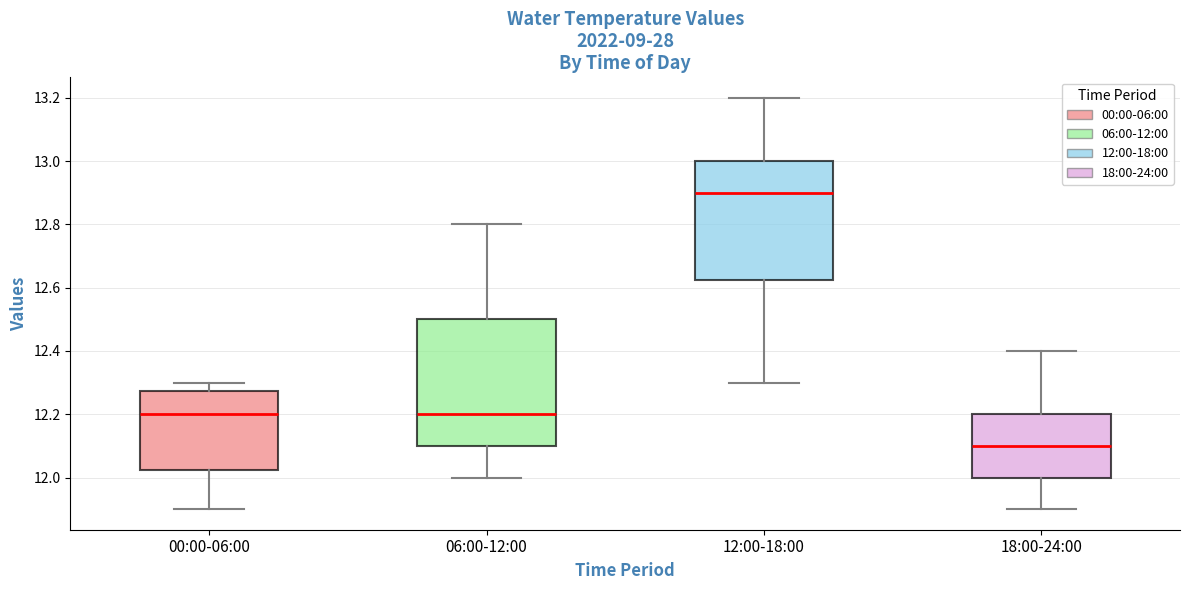

Which box has the highest median line?

12:00-18:00